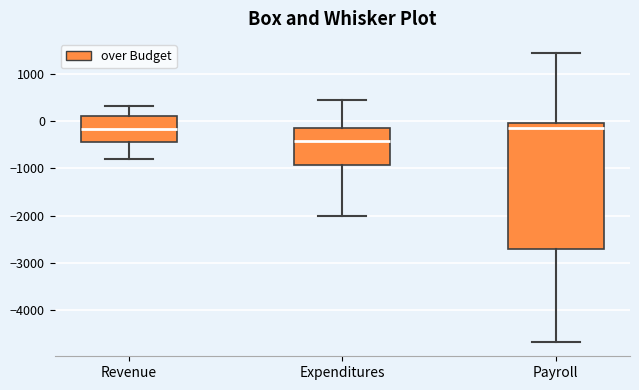

Reading left to right, transcribe this box plot: for each box, give where its median line is, the range the box spans, and where its two whiskers end, as read against the y-axis. The values are not printed on the chart, so give them approximately, as read against the axis.

Revenue: median -200, box -400 to 100, whiskers -800 to 300
Expenditures: median -400, box -900 to -100, whiskers -2000 to 500
Payroll: median -200, box -2700 to 0, whiskers -4700 to 1400